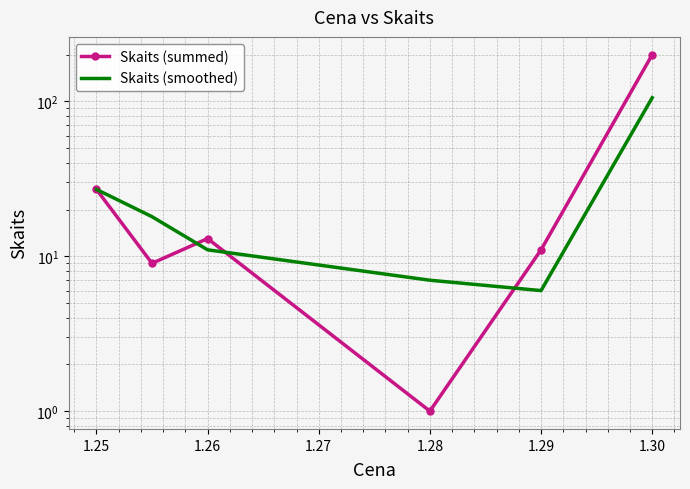

What is the value of the Skaits (smoothed) point at the 3rd from the left?

11.0